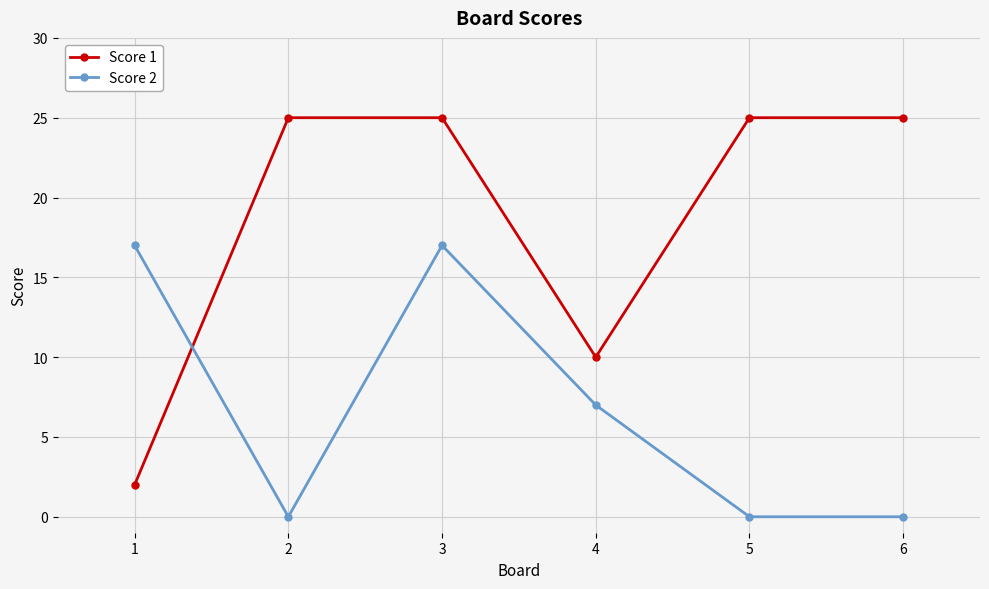

Reading left to right, what are all the values shown in this chart?

Score 1: 2	25	25	10	25	25
Score 2: 17	0	17	7	0	0